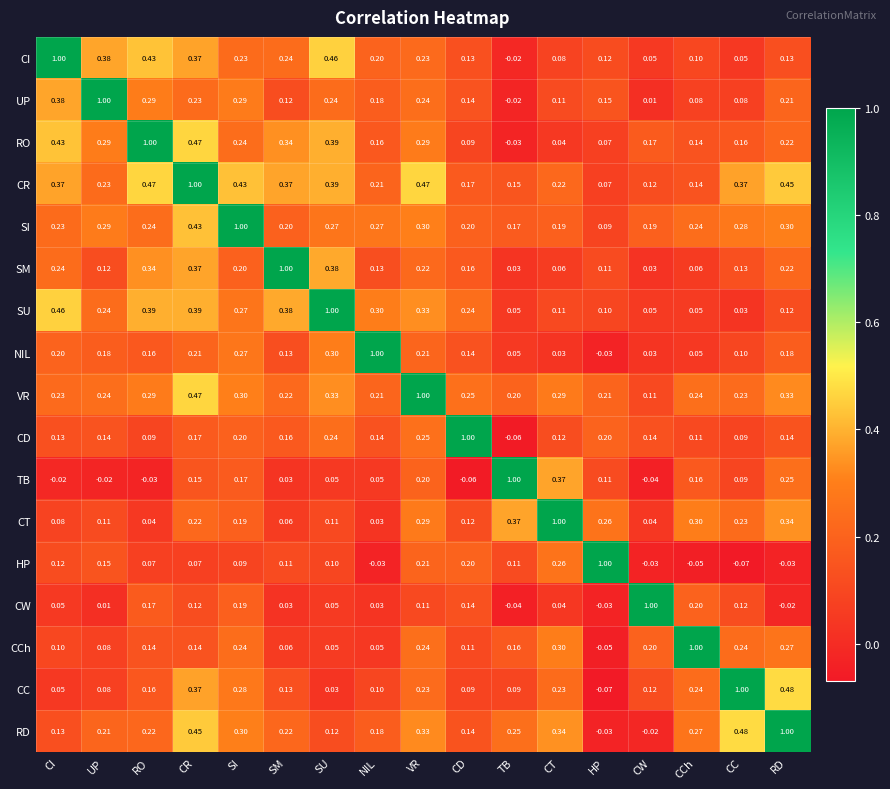

Which category has the highest value in the SM series?

SM